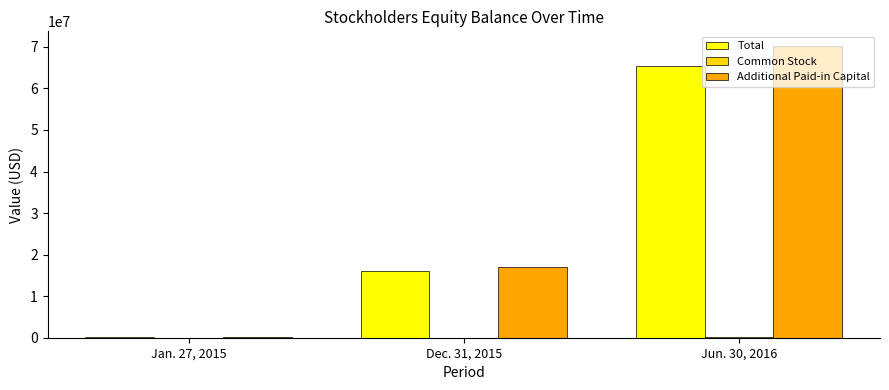

At which category is the sum across all series the highest?

Jun. 30, 2016